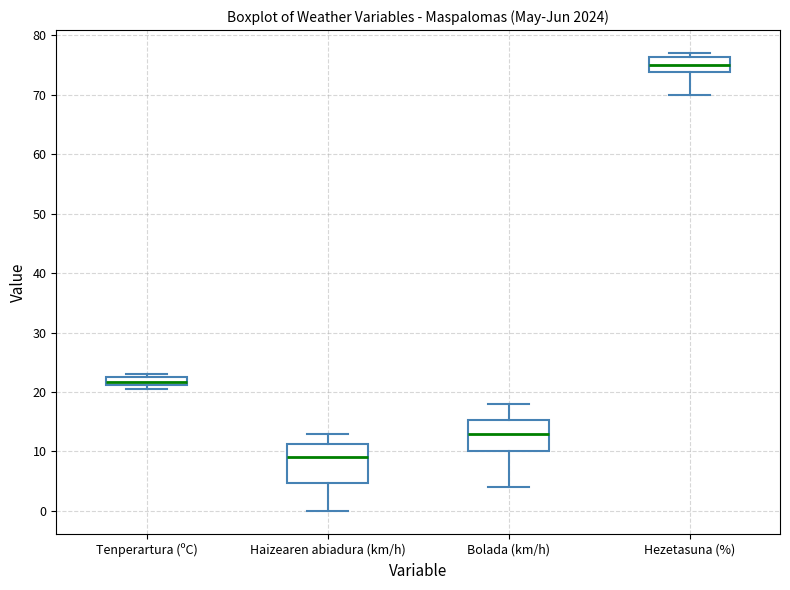

Where does the median line of the box for Haizearen abiadura (km/h) sit on the y-axis? The values are not printed on the chart, so give them approximately, as read against the axis.

9